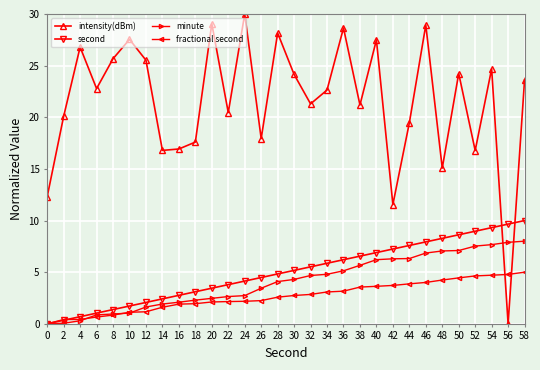

What is the maximum value for minute?

8.0